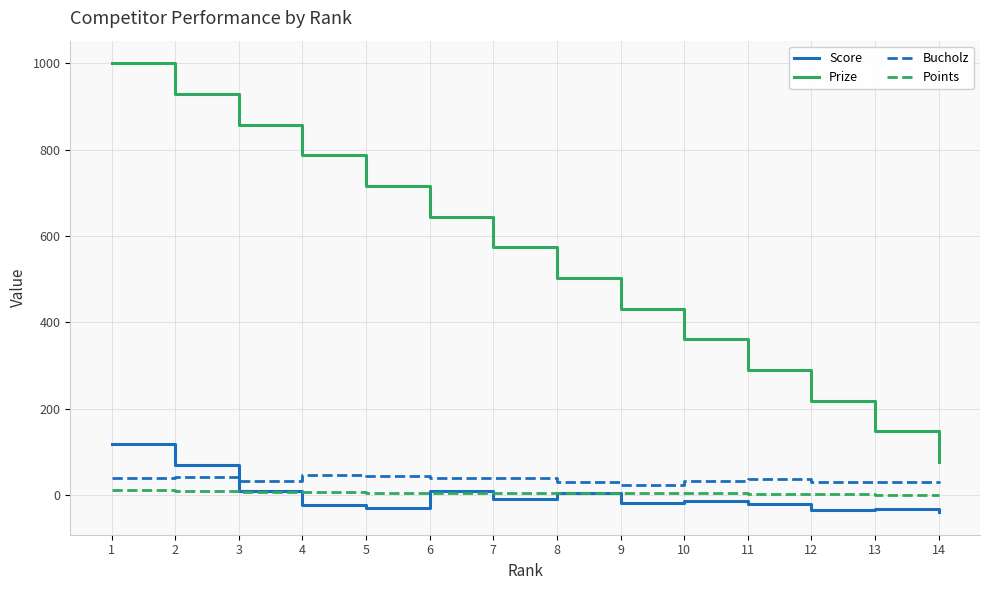

Which series has the largest total across all categories?

Prize